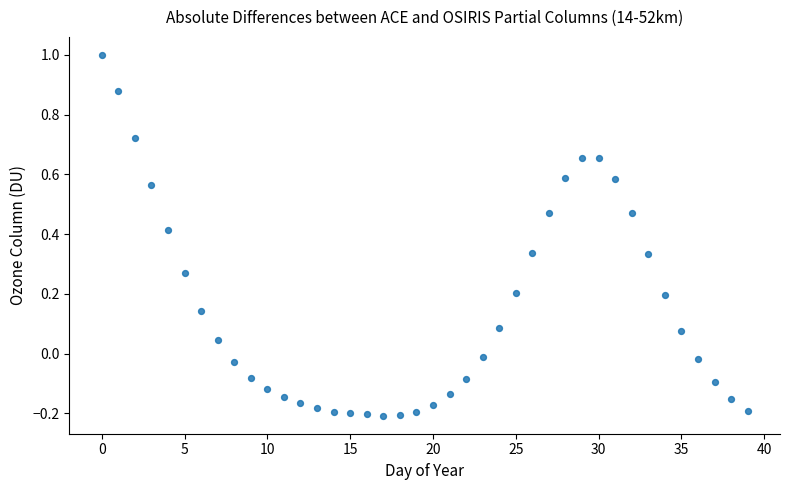

What is the range of Y values (max minus min)?

1.2